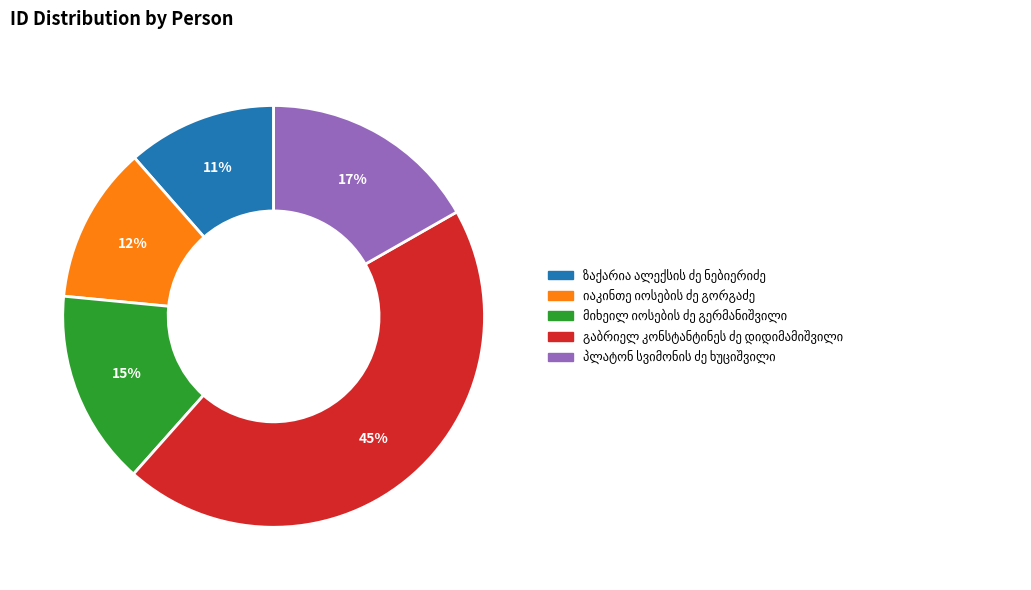

To the nearest percent, what is the average slice percentage?

20%